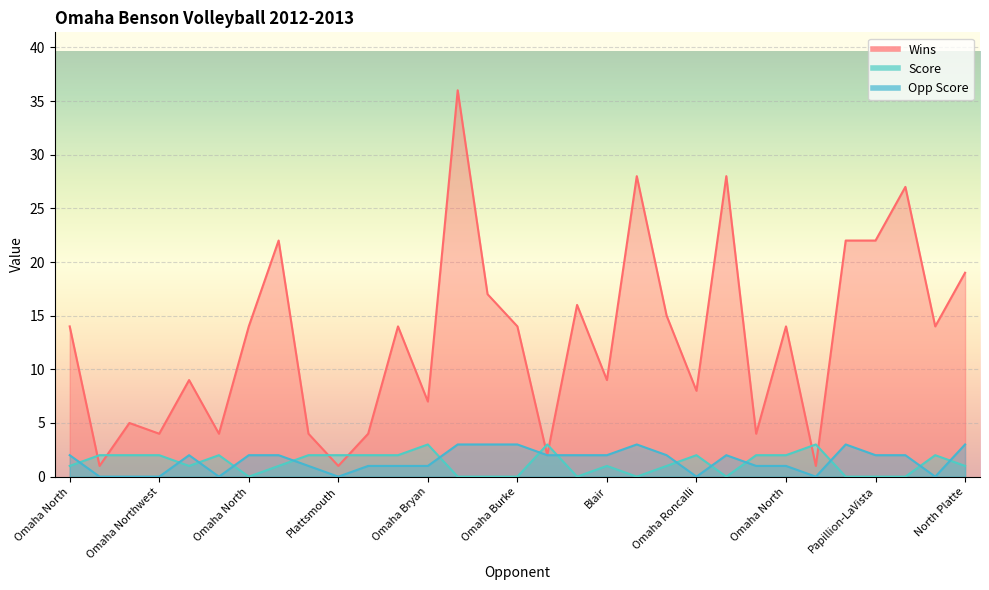

Where does the Wins series first go above 14?

Bellevue West